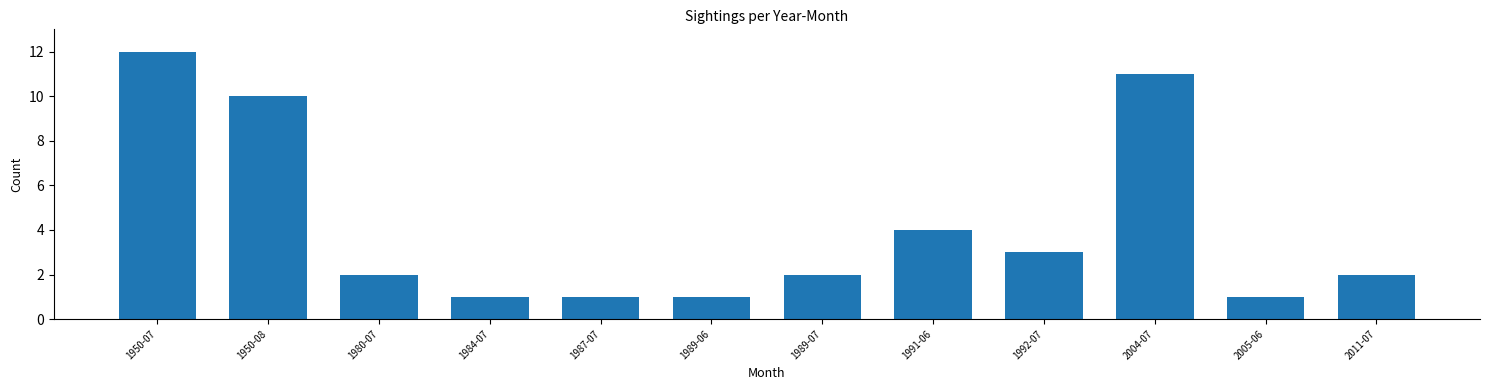

Reading left to right, transcribe all the data shown in this chart.

1950-07=12	1950-08=10	1980-07=2	1984-07=1	1987-07=1	1989-06=1	1989-07=2	1991-06=4	1992-07=3	2004-07=11	2005-06=1	2011-07=2